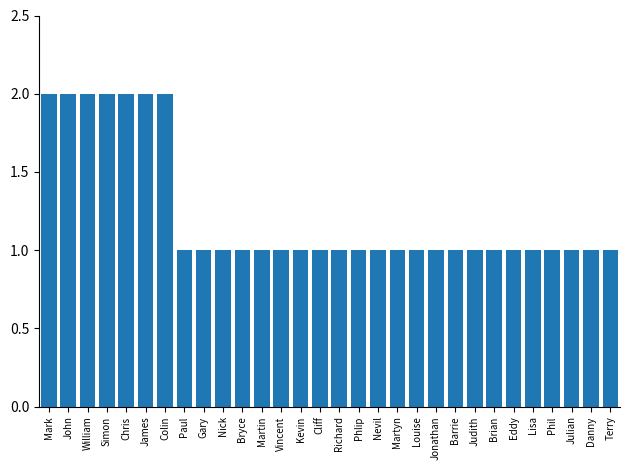

Count the number of data series in this chart.

1